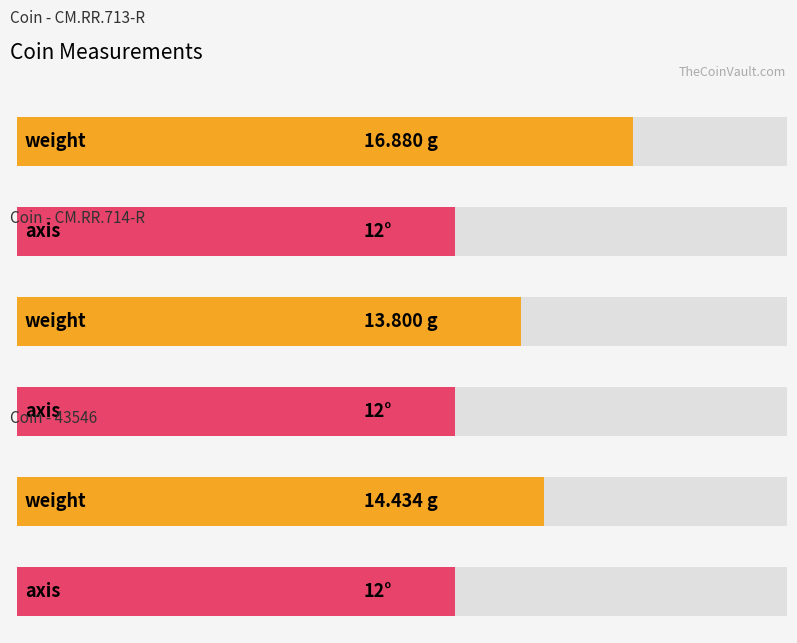

At how many categories does at least one series exceed 14?

2